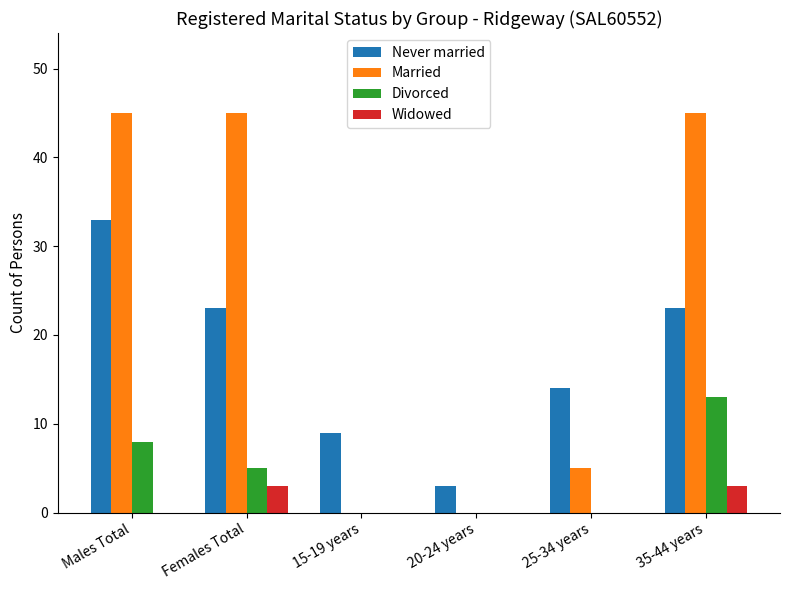

How many series are shown in this chart?

4